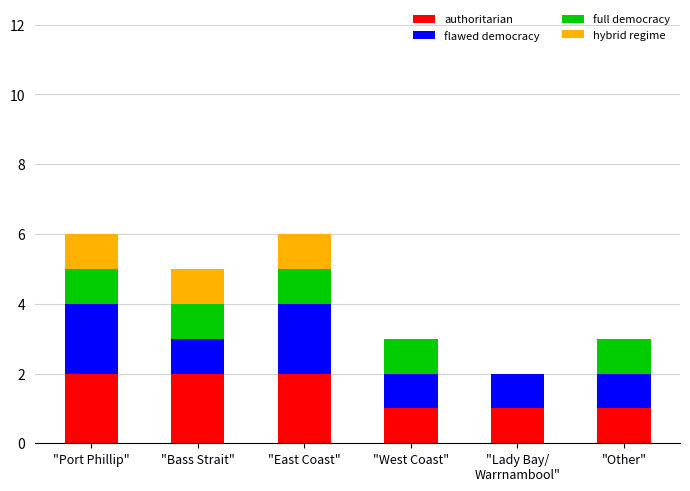

What is the total value across all series at "East Coast"?

6